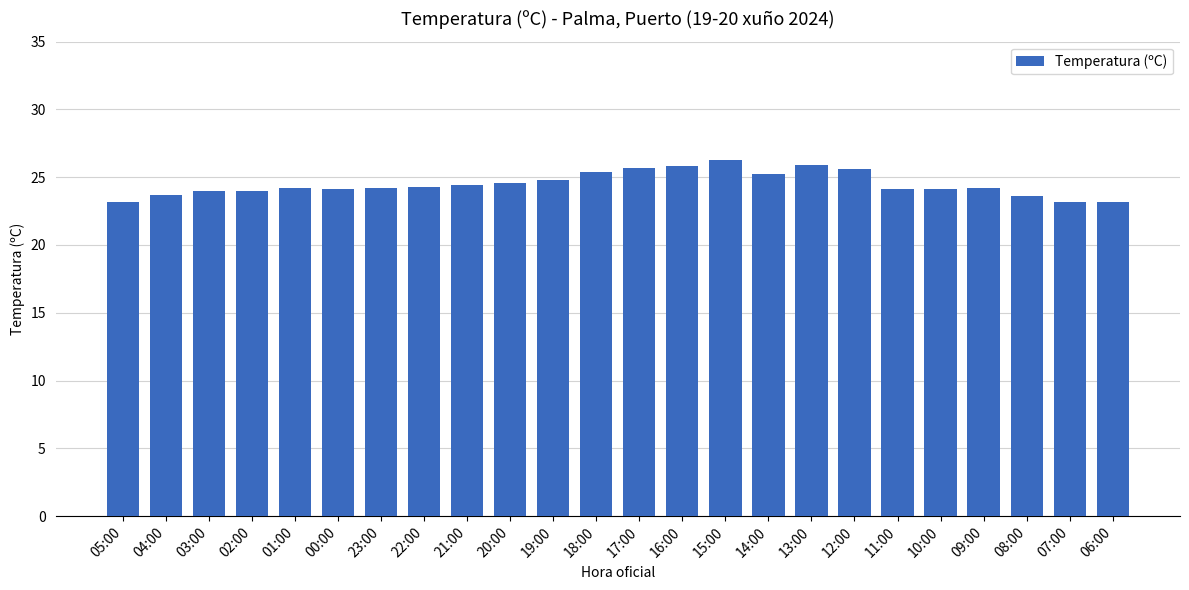

What is the value of the 1st bar from the left?

23.2